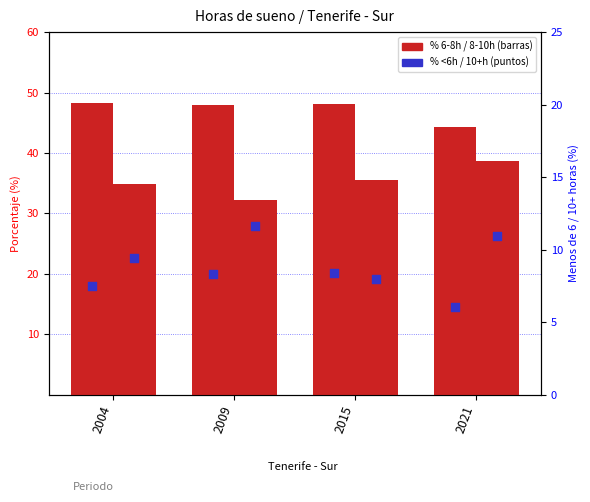

Is the value of 10 horas o mas at 2004 greater than the value of De 6 a menos de 8 horas at 2009?

No